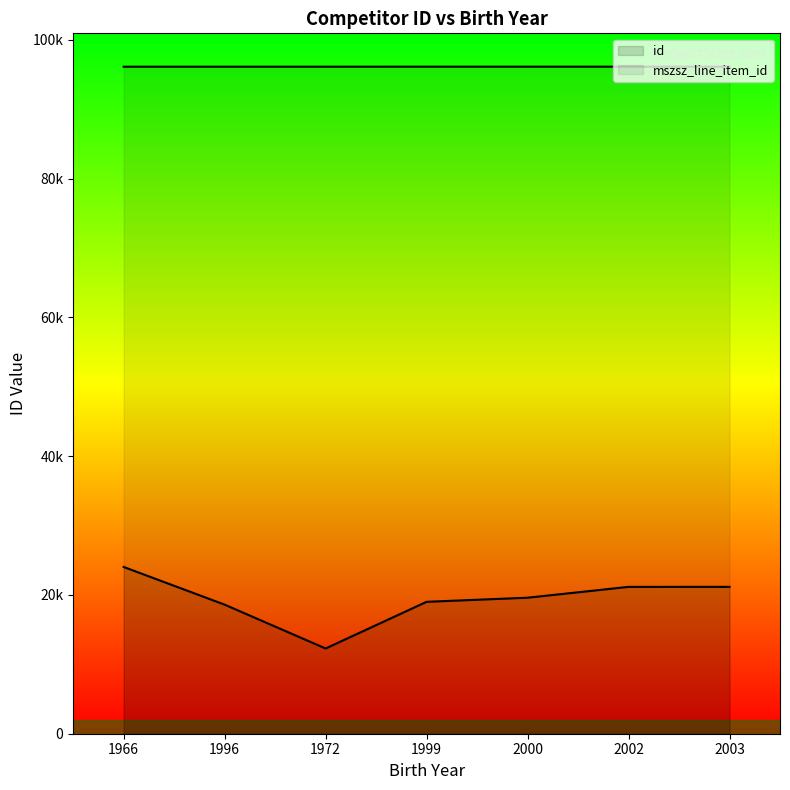

How many lines are shown in the chart?

2